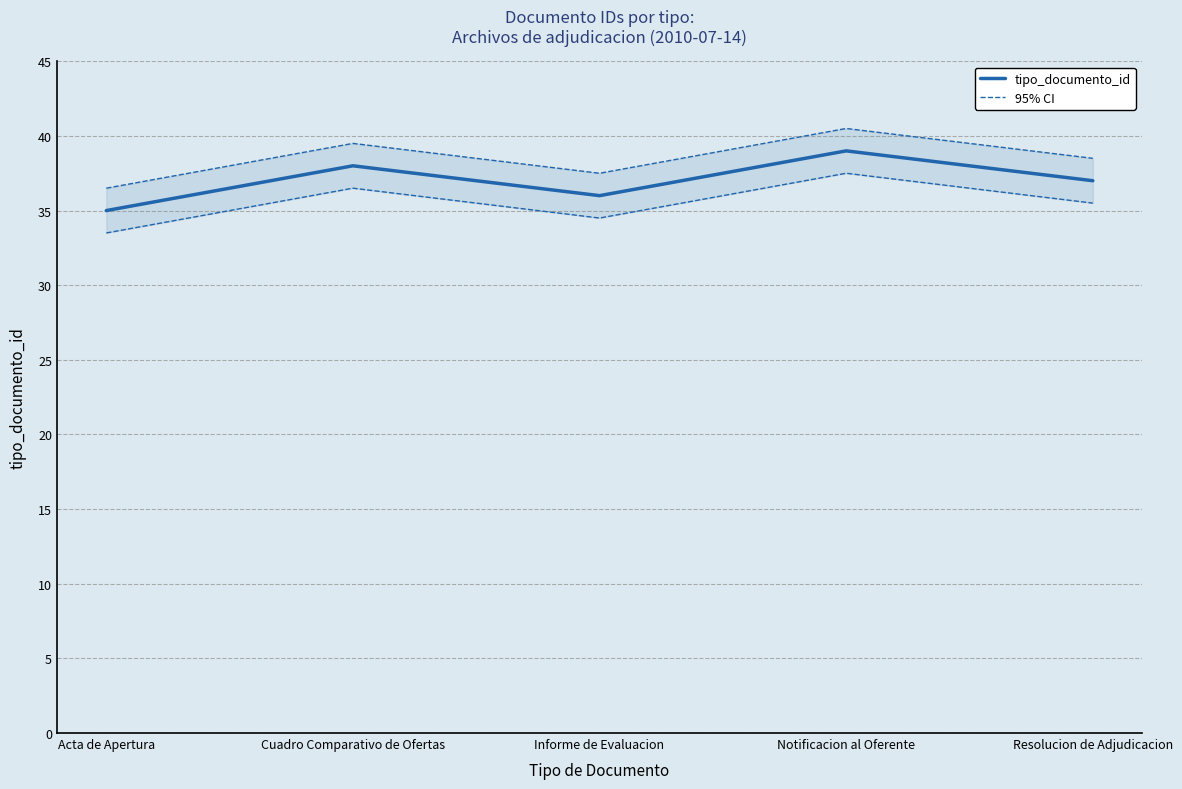

Which series has the largest range (max minus min)?

tipo_documento_id